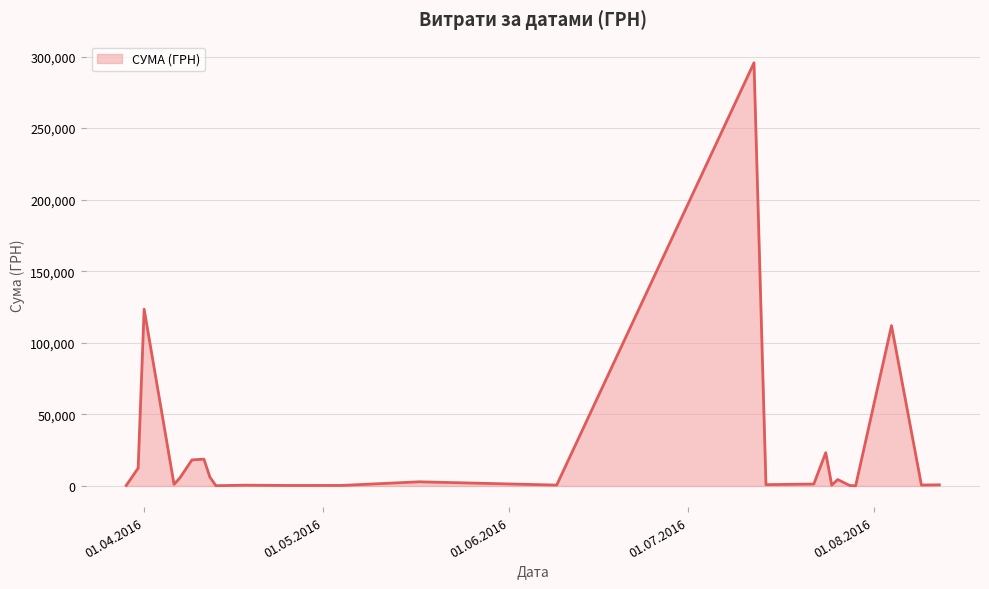

What is the greatest value displayed?

295638.6